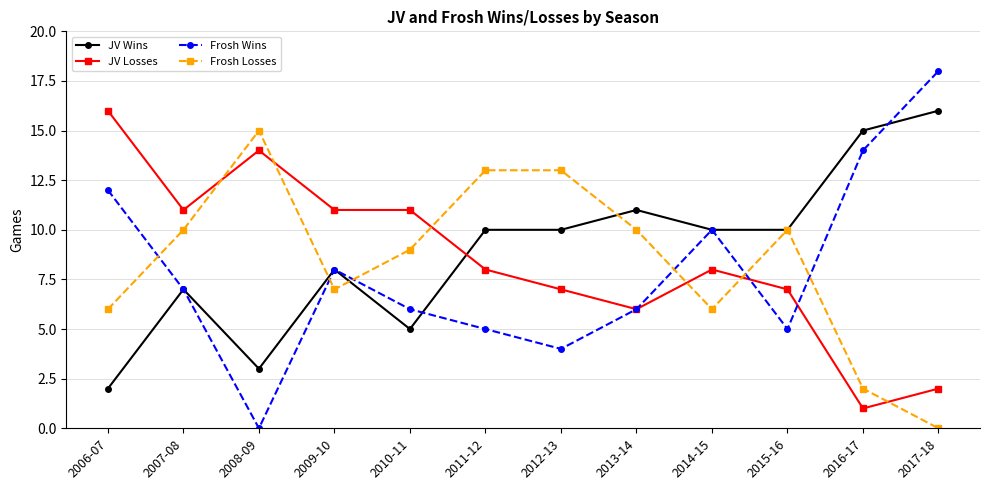

How many data points does each series have?

12